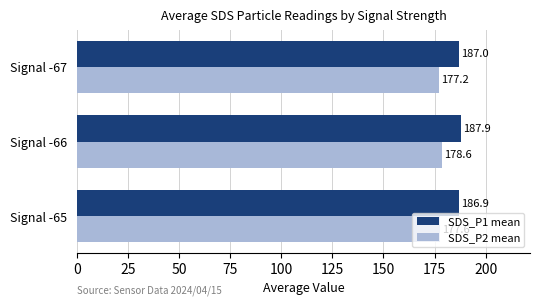

What is the spread (max minus min) of values at Signal -65?

9.3